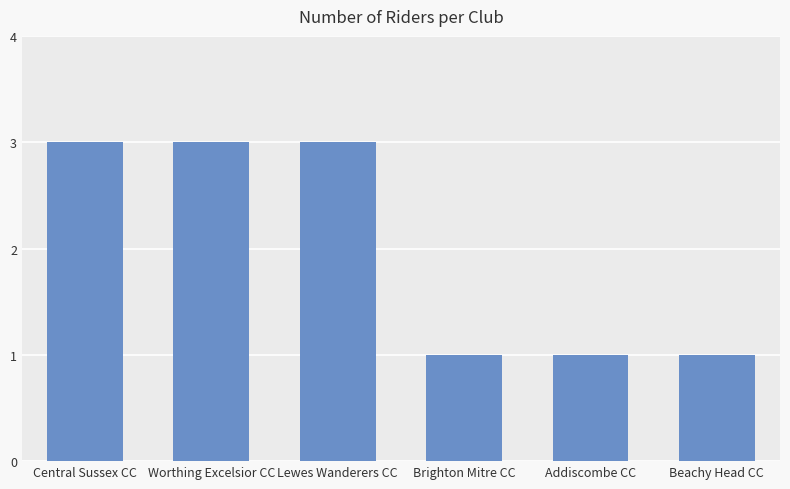

How many values are between 1 and 3?

6